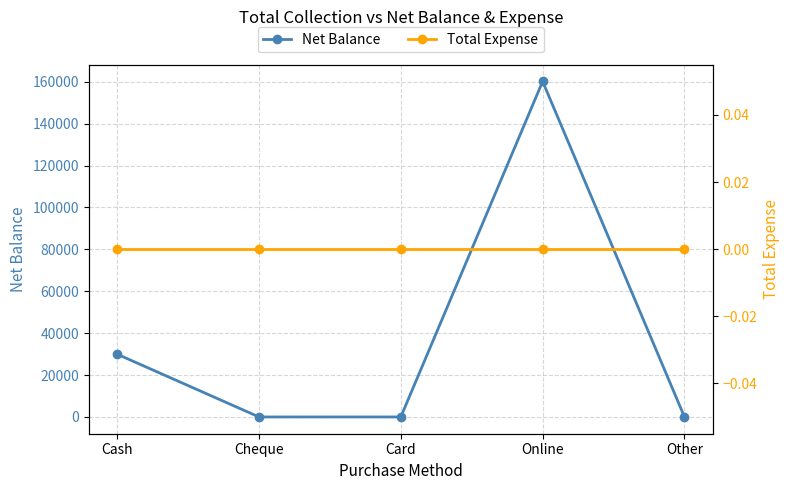

Where is Total Expense nearest to the value 0?

Cash